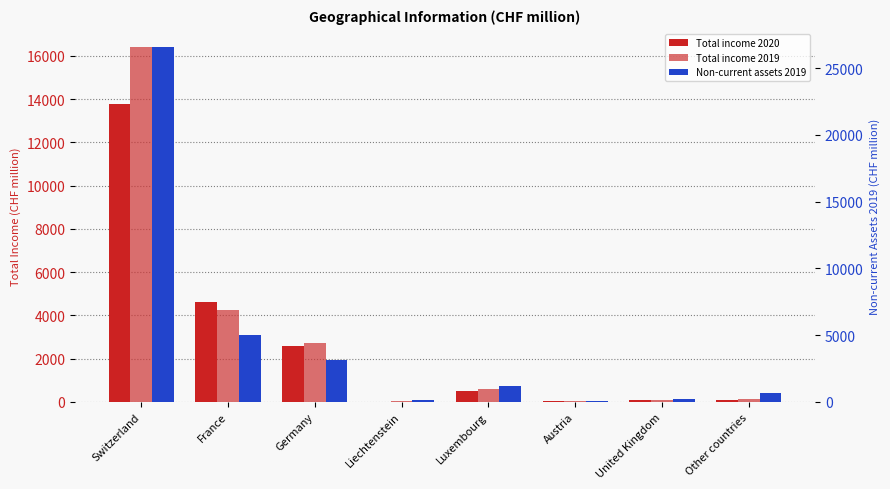

What value does the Total income 2020 series have at United Kingdom?

101